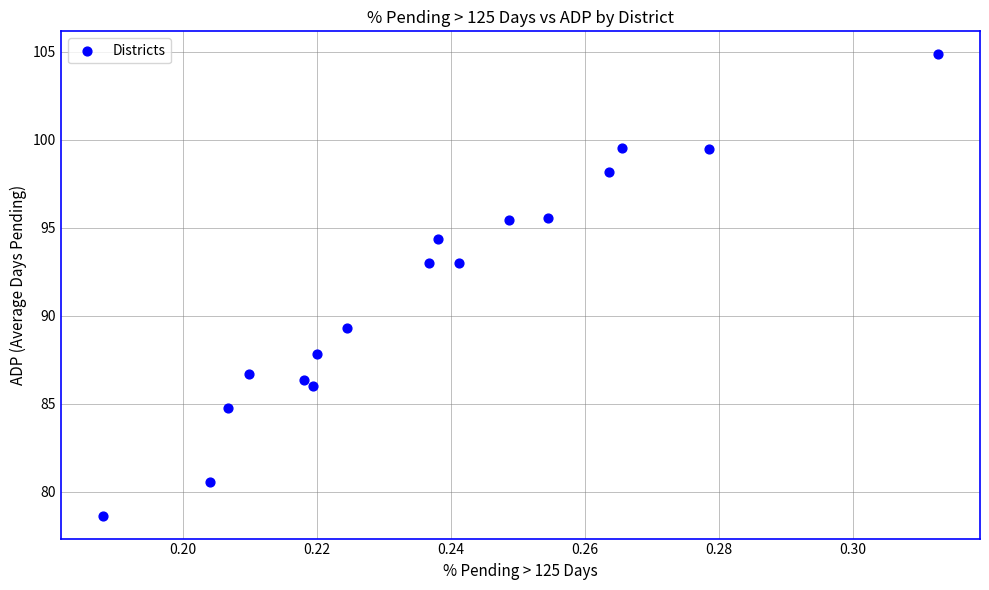

What is the range of Y values (max minus min)?

26.2